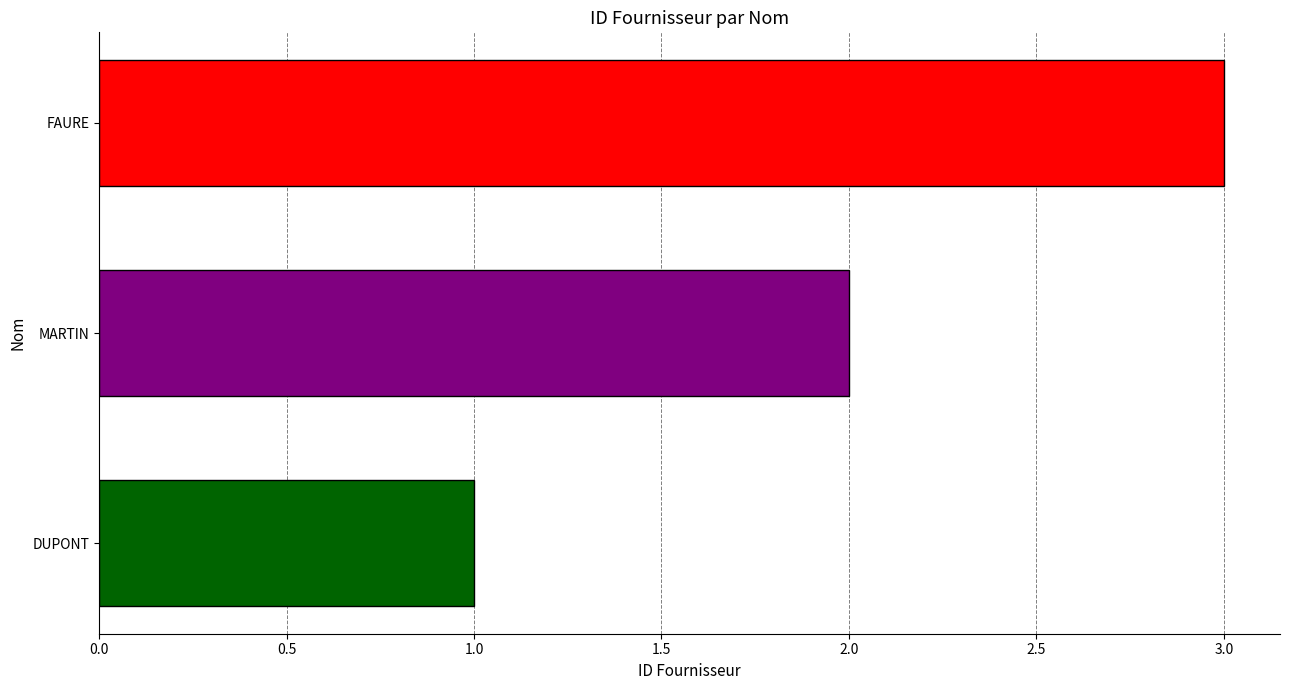

What is the ratio of the value at FAURE to the value at DUPONT?

3.0